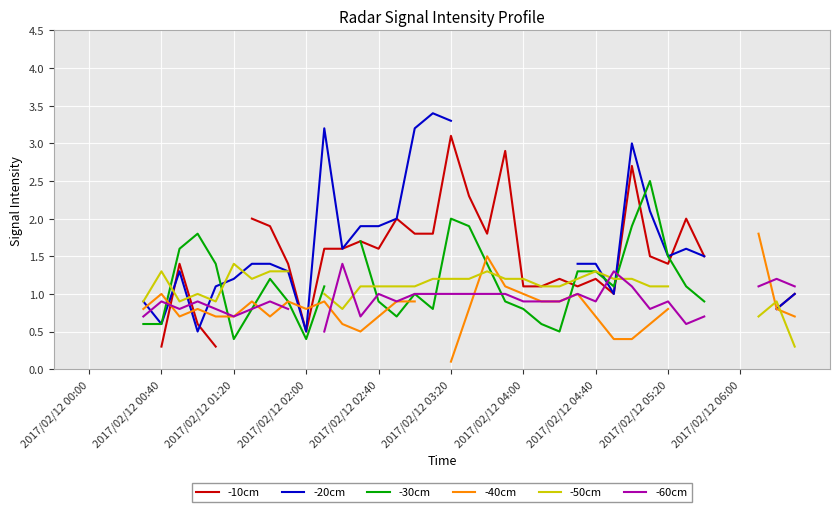

True or false: -30cm and -20cm intersect in this chart.

True